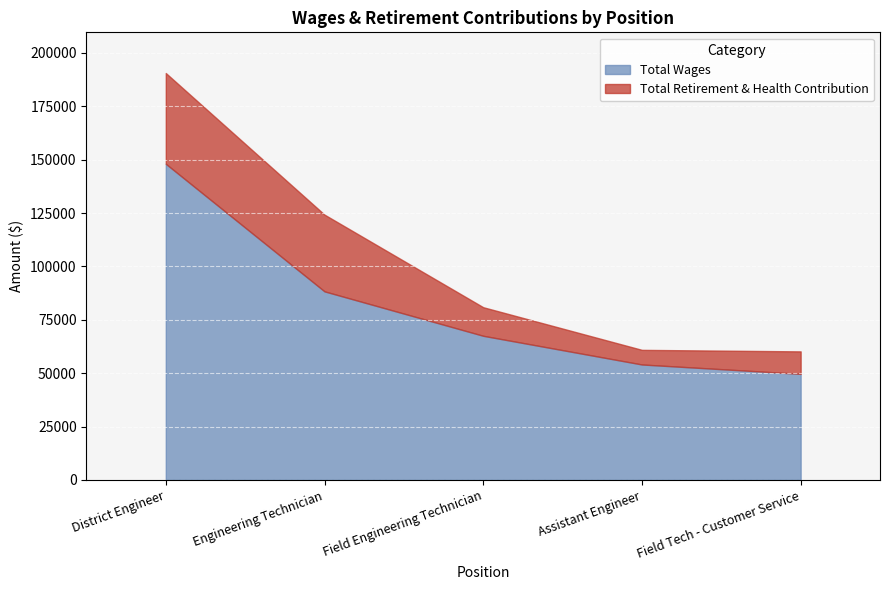

What is the approximate value of Total Wages at Engineering Technician, to the nearest 50?

88300